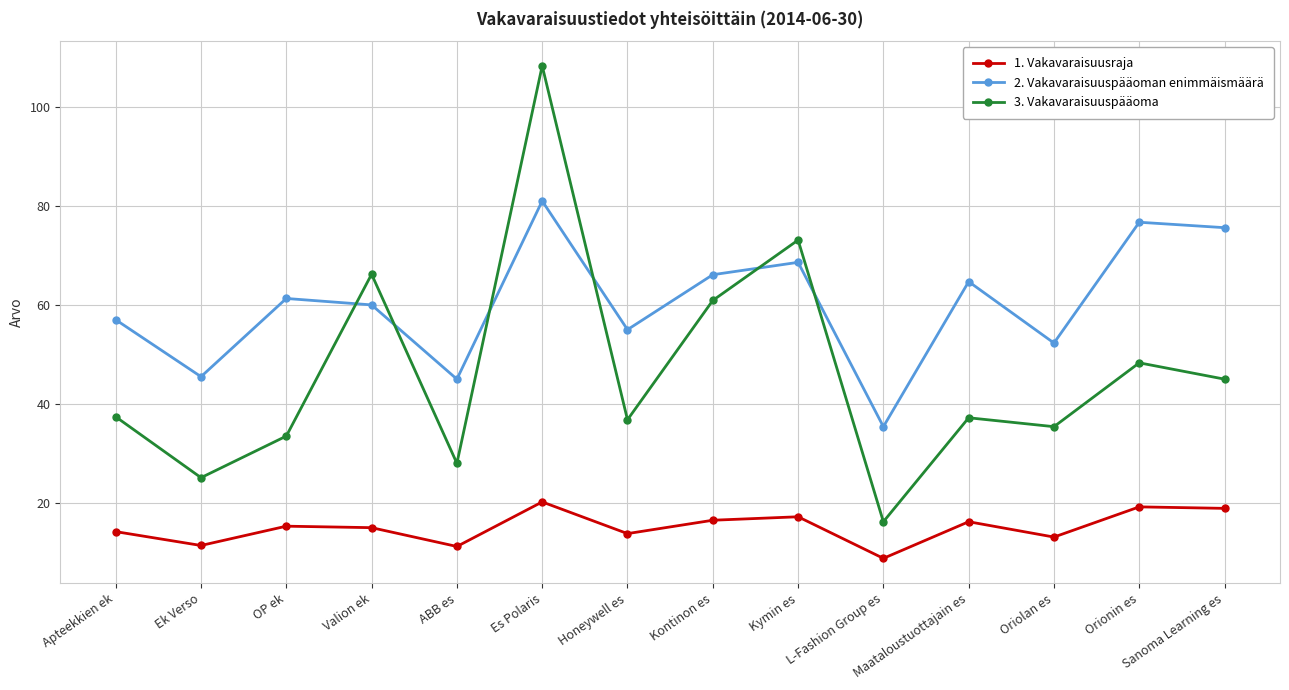

True or false: 1. Vakavaraisuusraja and 3. Vakavaraisuuspääoma intersect in this chart.

False